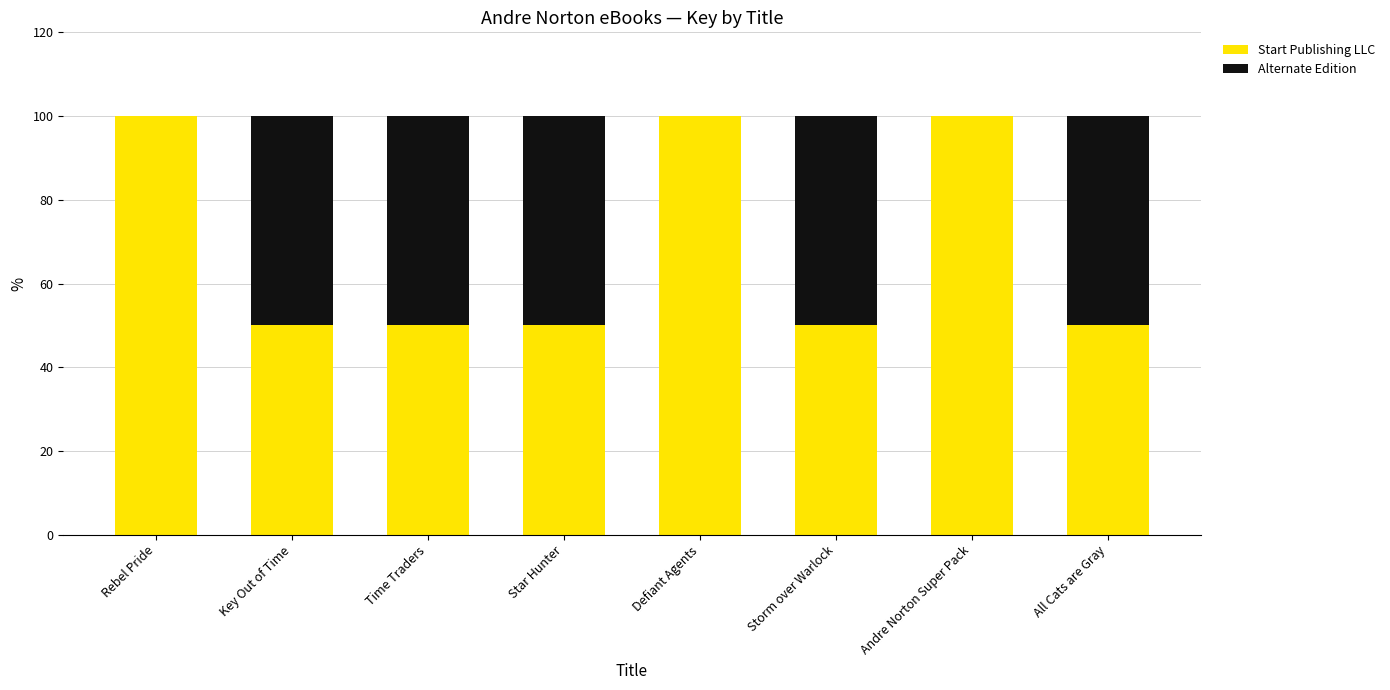

What is the approximate value of Start Publishing LLC at Time Traders?

50